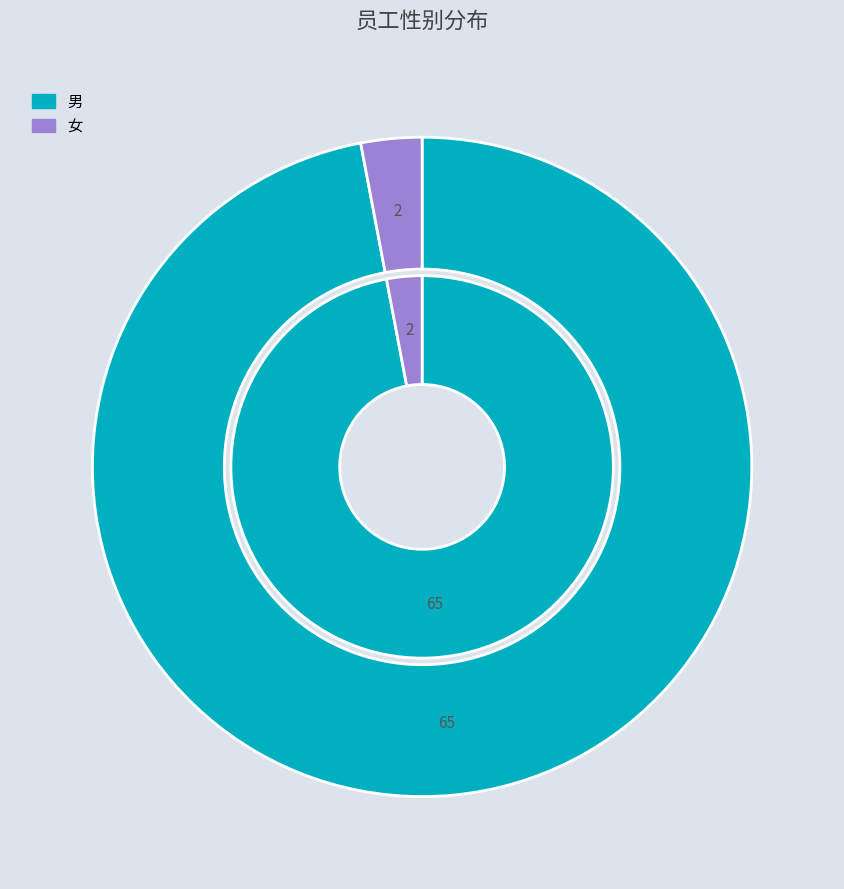

Does 男 represent more than half of the total?

Yes